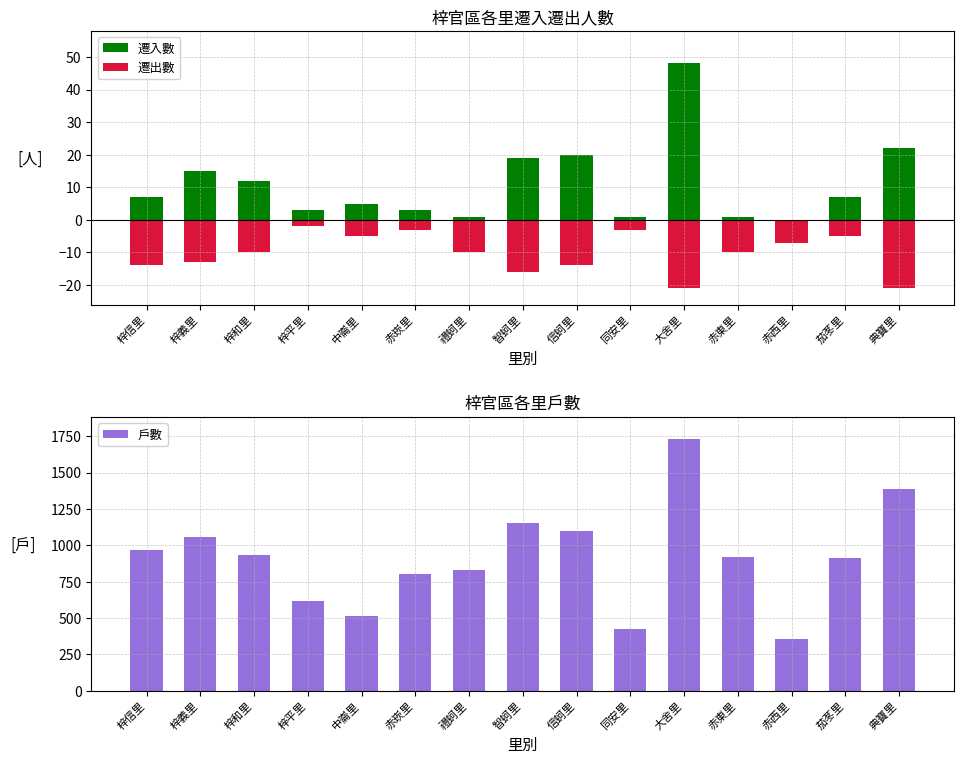

List the labels in order of 遷出數 value, smallest first.

大舍里, 典寶里, 智蚵里, 梓信里, 信蚵里, 梓義里, 梓和里, 禮蚵里, 赤東里, 赤西里, 中崙里, 茄苳里, 赤崁里, 同安里, 梓平里